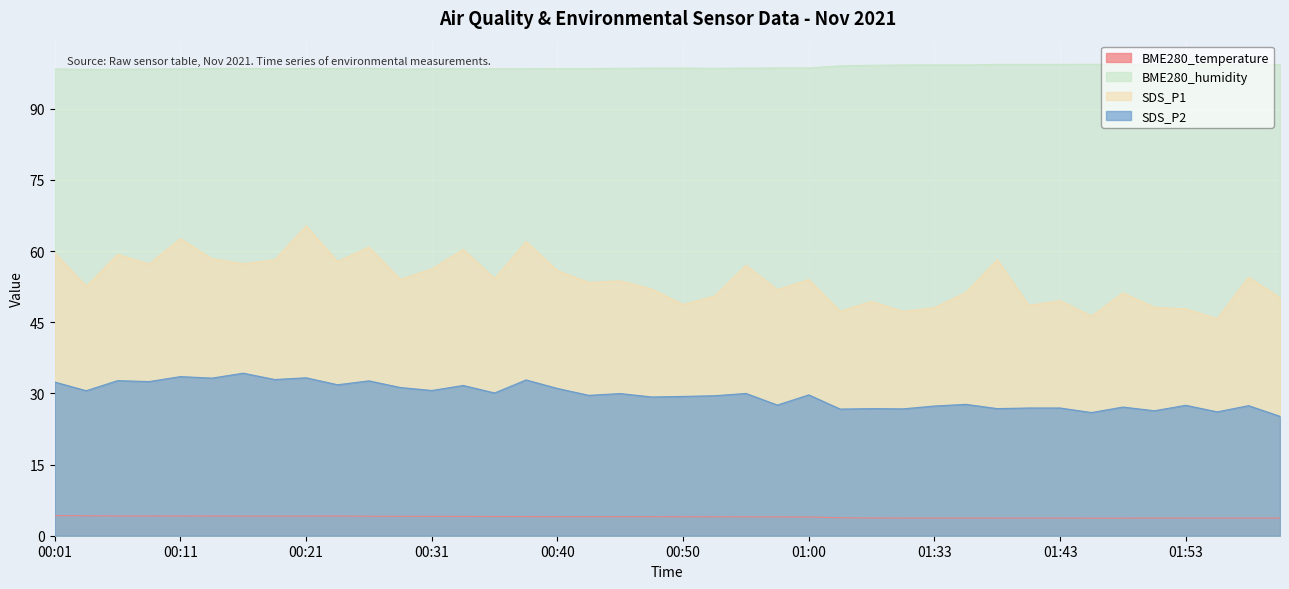

What is the label of the 19th point from the left?

00:45